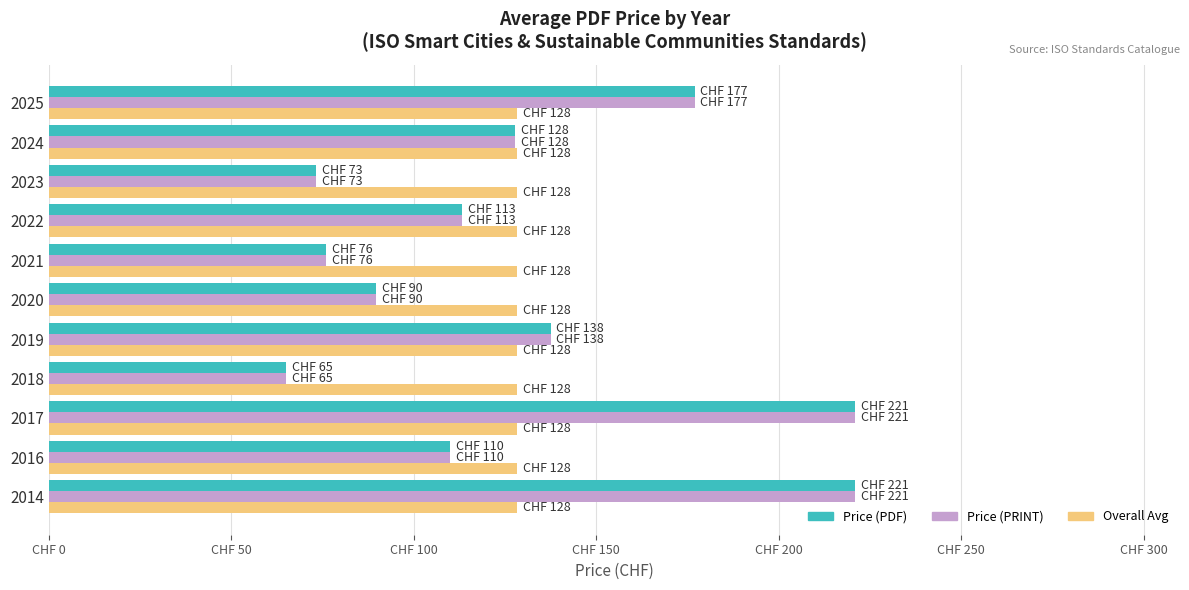

What are all the series names shown in the legend?

Price (PDF), Price (PRINT), Overall Avg